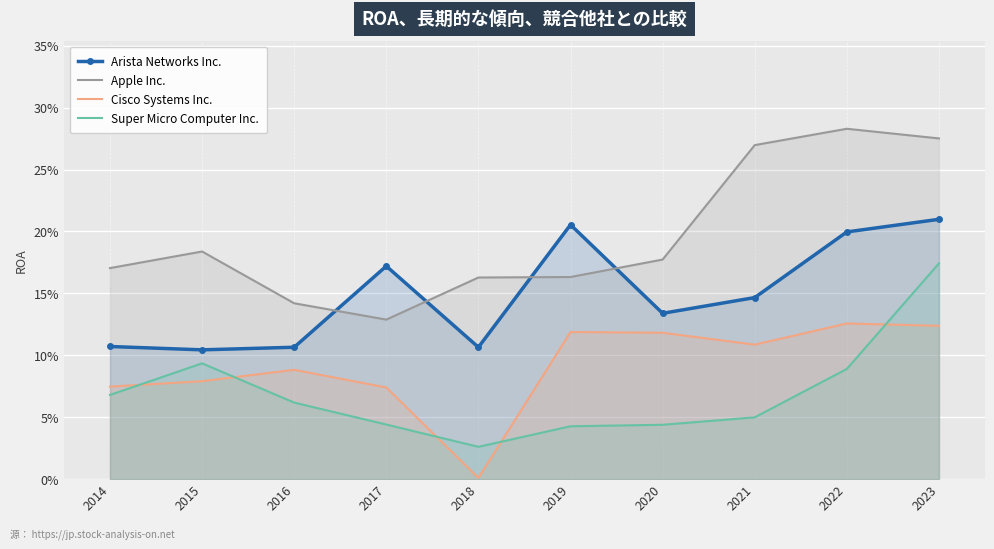

What is the difference between the second highest and minimum values in the Super Micro Computer Inc. series?

0.1